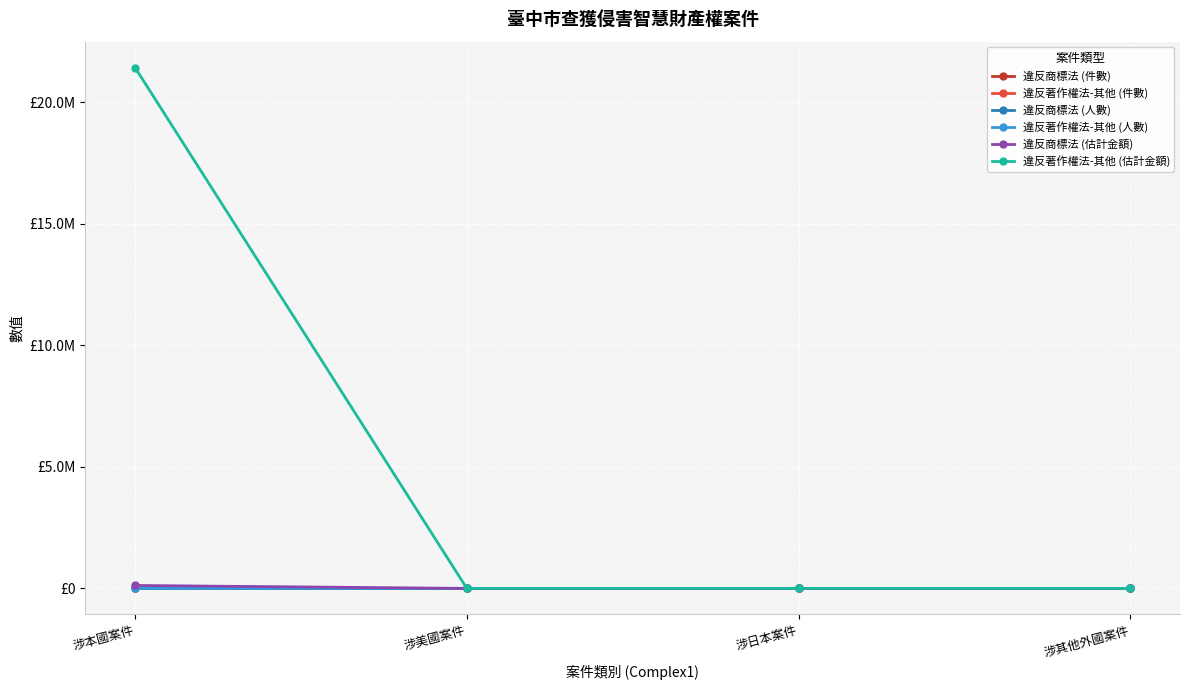

What is the highest value of the 違反著作權法-其他 (估計金額) series?

21417500